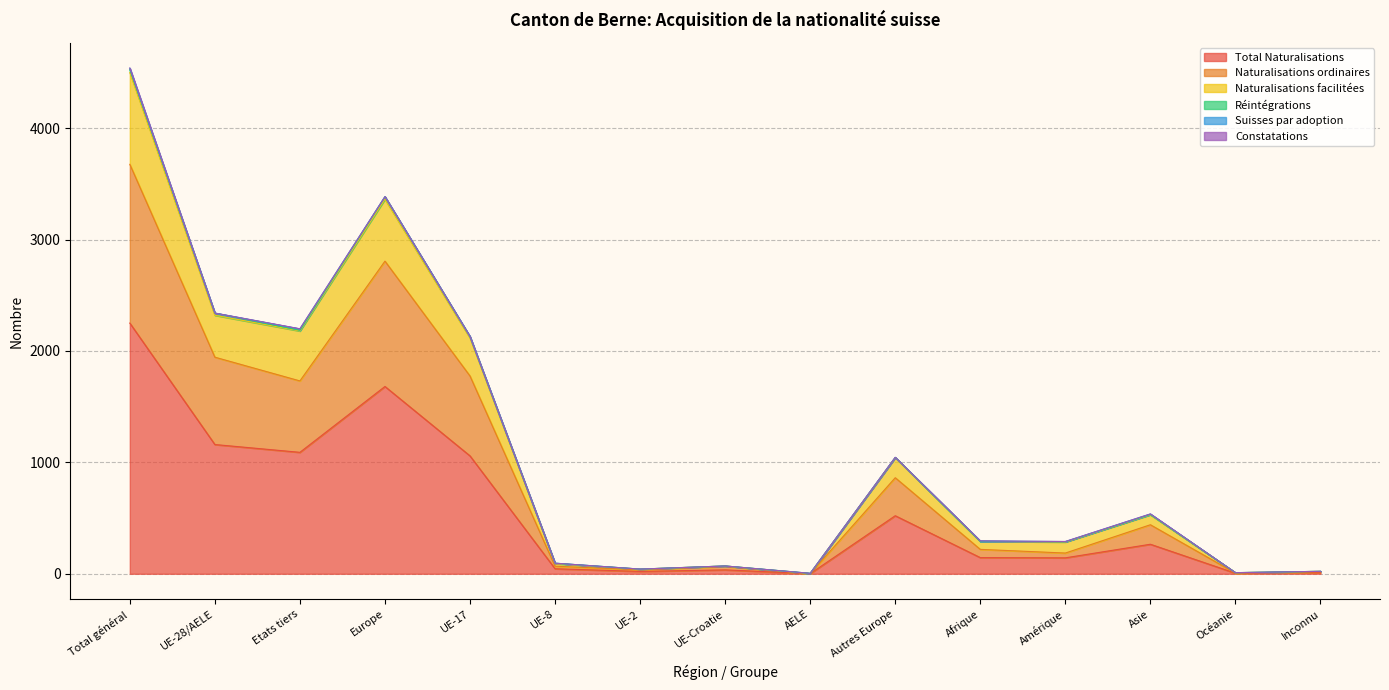

What is the average value of the Total Naturalisations series?

562